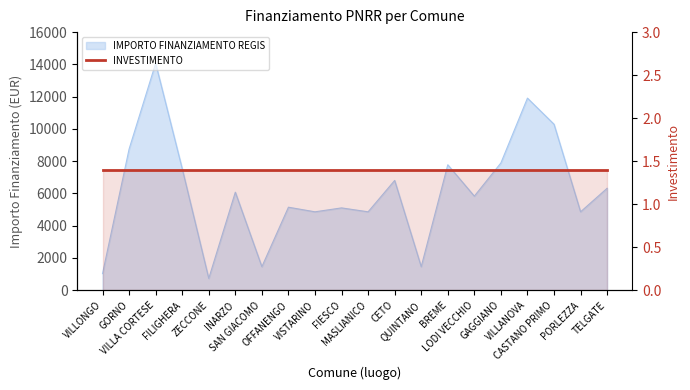

Rank the categories by value from lowest to highest.

ZECCONE, VILLONGO, SAN GIACOMO, QUINTANO, VISTARINO, MASLIANICO, PORLEZZA, FIESCO, OFFANENGO, LODI VECCHIO, INARZO, TELGATE, CETO, FILIGHERA, BREME, GAGGIANO, GORNO, CASTANO PRIMO, VILLANOVA, VILLA CORTESE